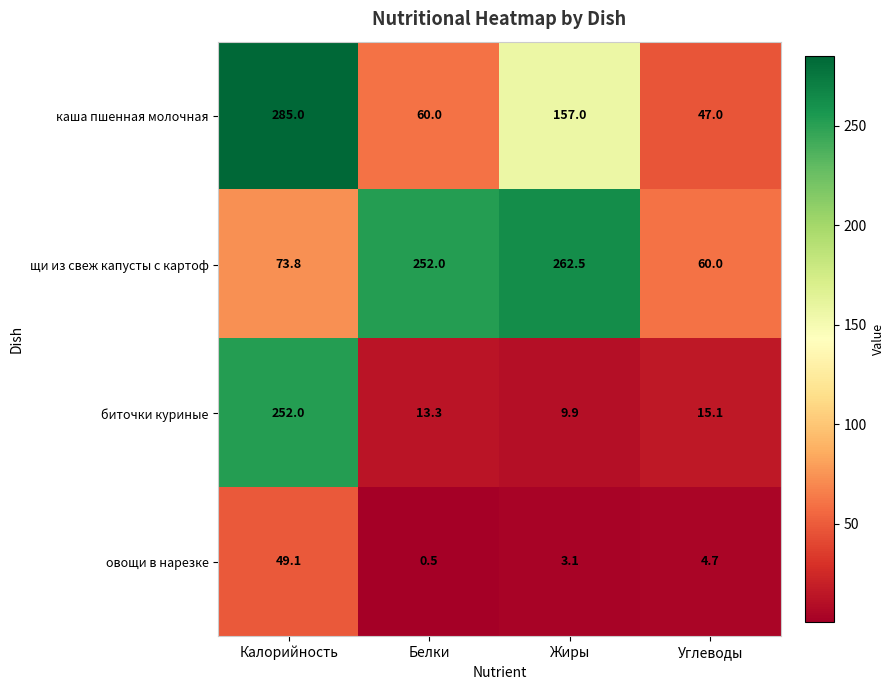

Between Калорийность and Углеводы, which series saw the biggest shift?

каша пшенная молочная